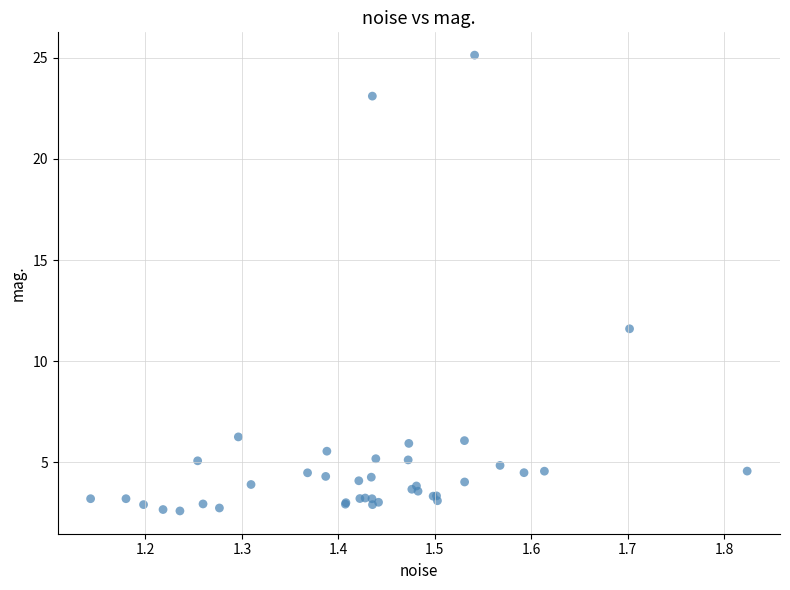

What Y value in the scatter plot is closest to 13?

11.6